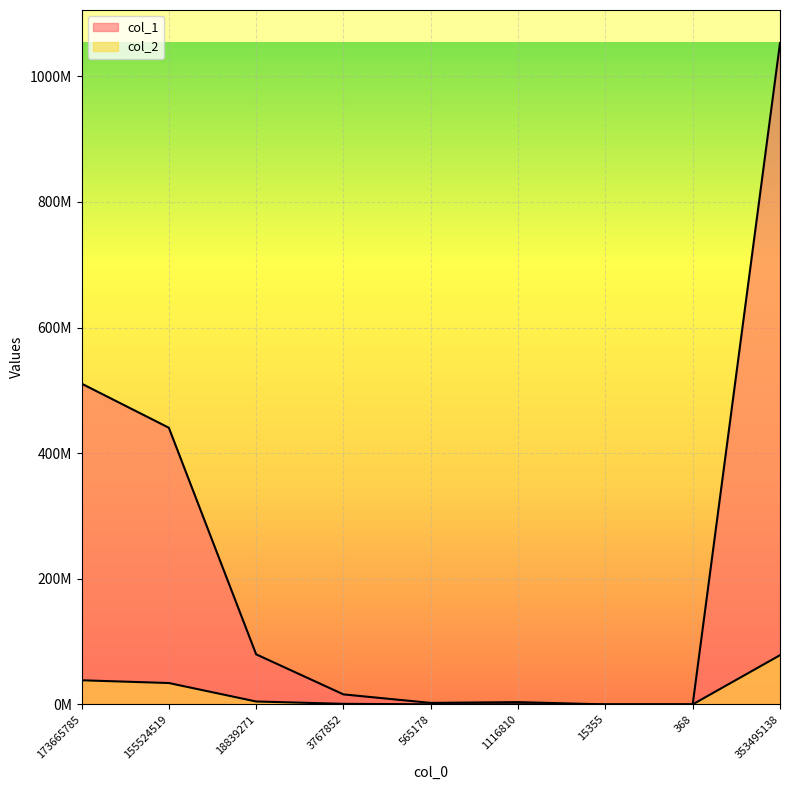

True or false: col_1 and col_2 intersect in this chart.

False